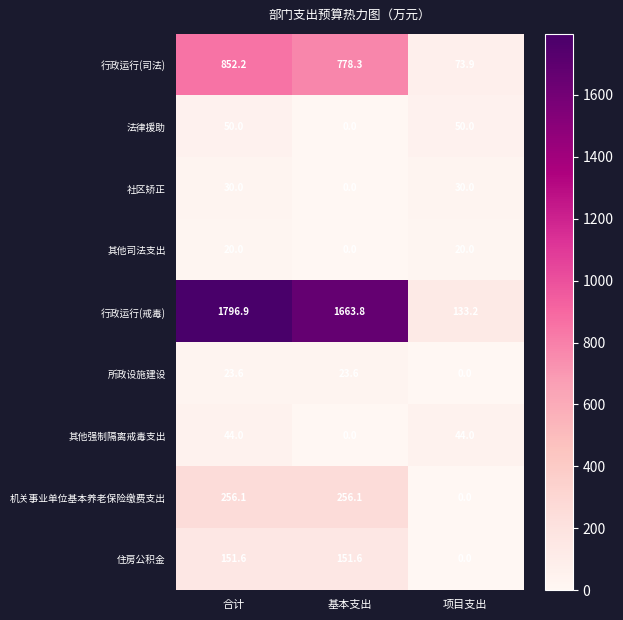

Is it true that 其他司法支出 equals 29.9 at 项目支出?

False